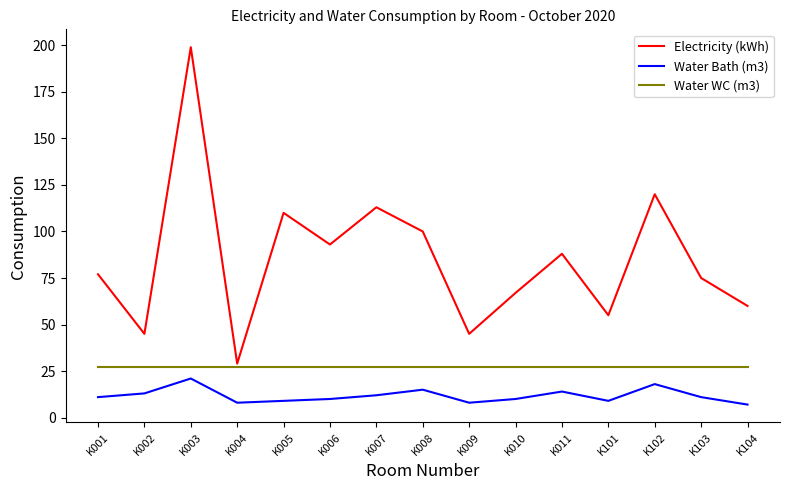

What is the minimum value for Water WC (m3)?

27